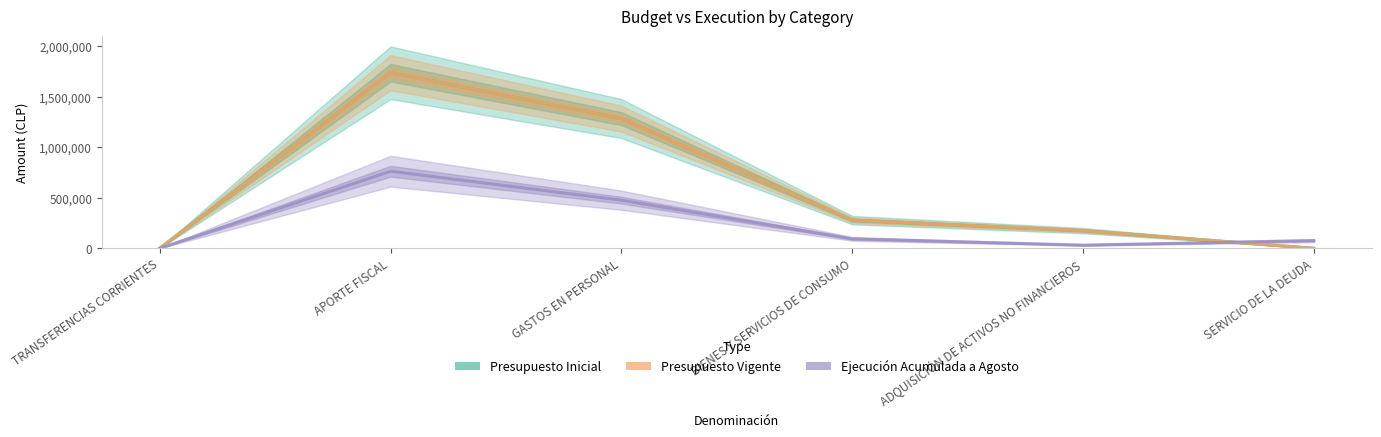

What is the label of the 2nd point from the left?

APORTE FISCAL